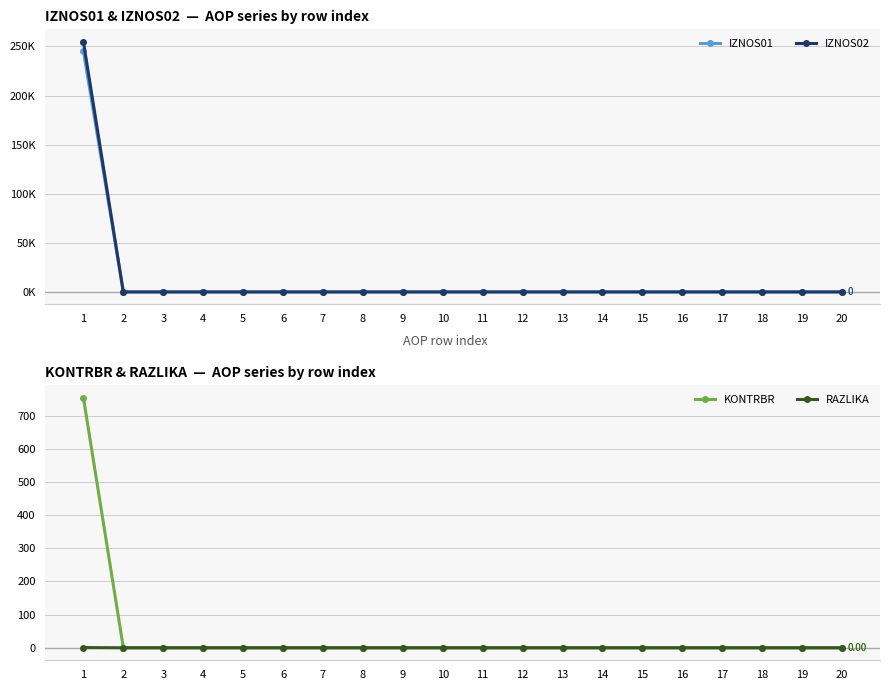

True or false: KONTRBR and IZNOS02 cross at least once.

False